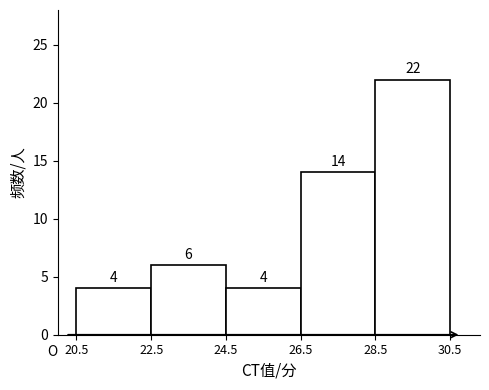

What is the height of the bar covering 26.5 to 28.5 on the x-axis?

14